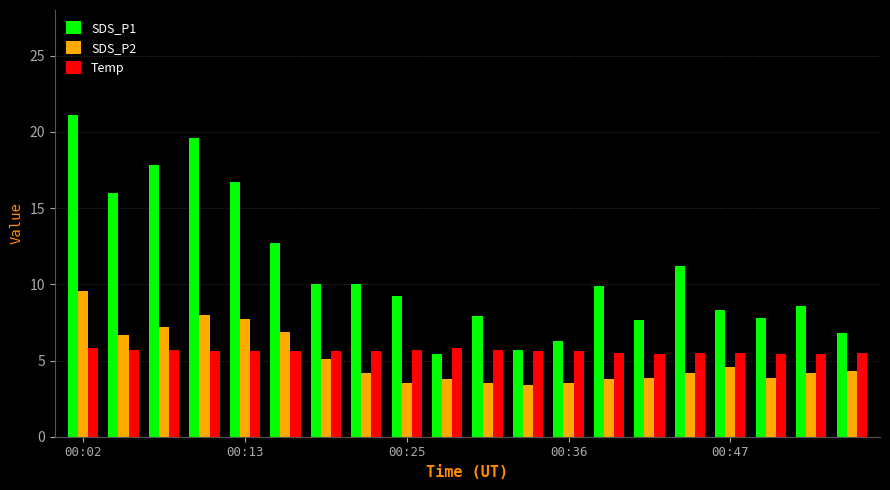

Which series has the widest spread of values?

SDS_P1